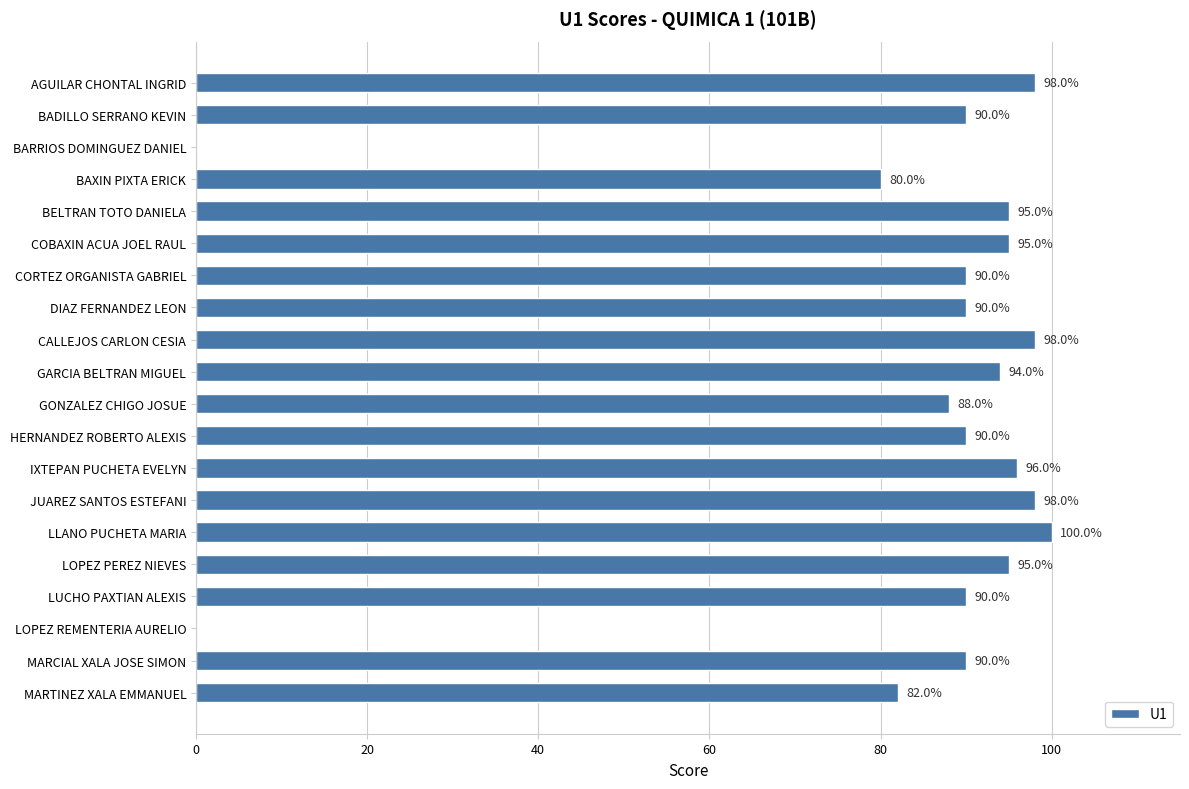

Reading bottom to top, extract all data points from this chart.

MARTINEZ XALA EMMANUEL=82	MARCIAL XALA JOSE SIMON=90	LOPEZ REMENTERIA AURELIO=0	LUCHO PAXTIAN ALEXIS=90	LOPEZ PEREZ NIEVES=95	LLANO PUCHETA MARIA=100	JUAREZ SANTOS ESTEFANI=98	IXTEPAN PUCHETA EVELYN=96	HERNANDEZ ROBERTO ALEXIS=90	GONZALEZ CHIGO JOSUE=88	GARCIA BELTRAN MIGUEL=94	CALLEJOS CARLON CESIA=98	DIAZ FERNANDEZ LEON=90	CORTEZ ORGANISTA GABRIEL=90	COBAXIN ACUA JOEL RAUL=95	BELTRAN TOTO DANIELA=95	BAXIN PIXTA ERICK=80	BARRIOS DOMINGUEZ DANIEL=0	BADILLO SERRANO KEVIN=90	AGUILAR CHONTAL INGRID=98